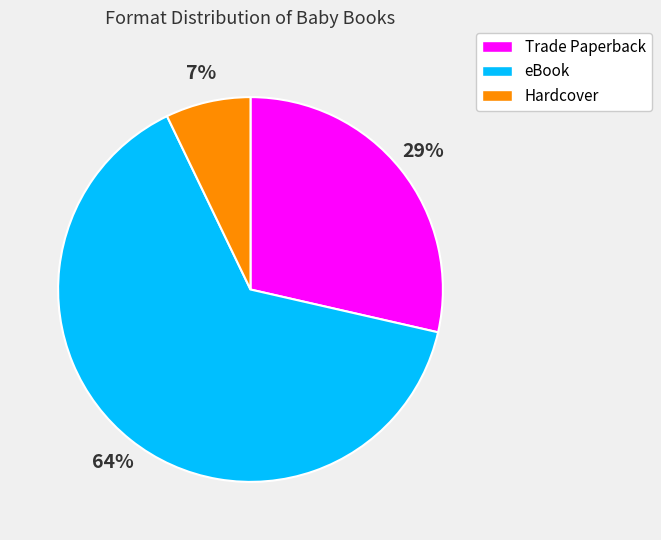

Approximately how many times larger is the value at Hardcover compared to eBook?

0.1